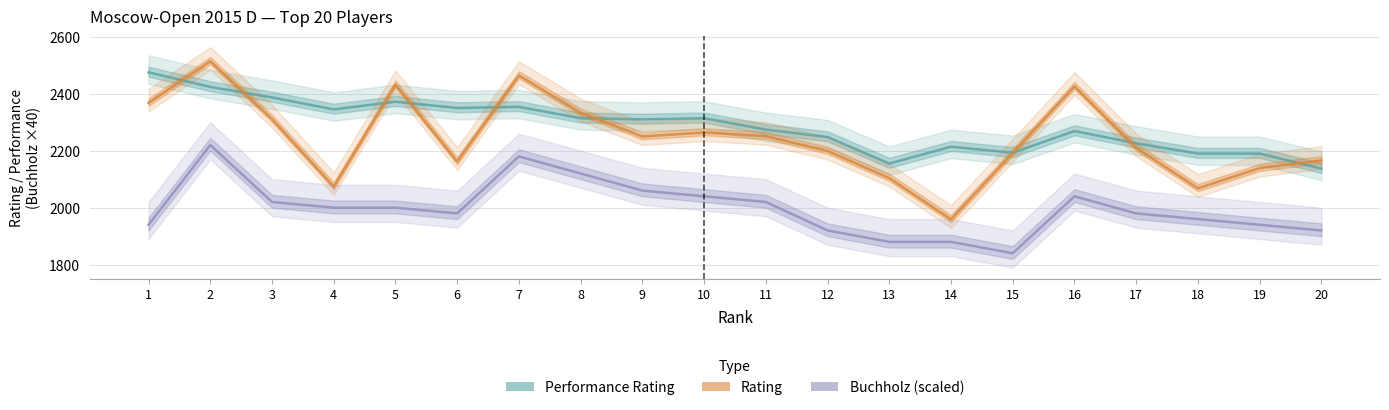

Is it true that Rating equals 2104 at 13?

True